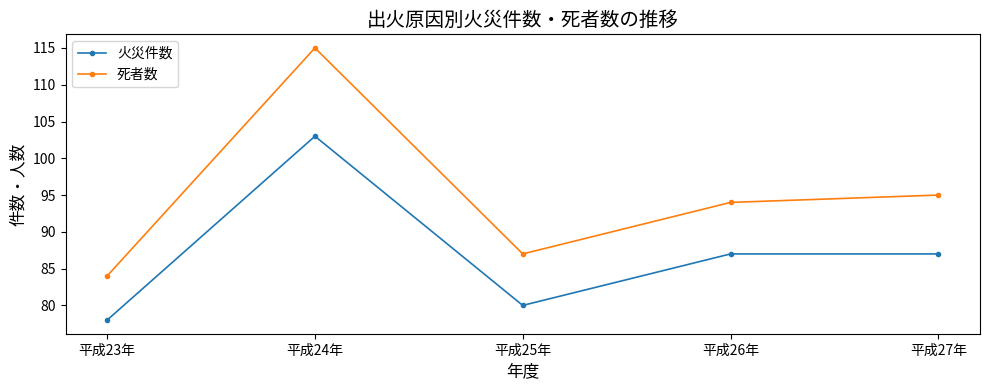

True or false: 火災件数 and 死者数 cross at least once.

False